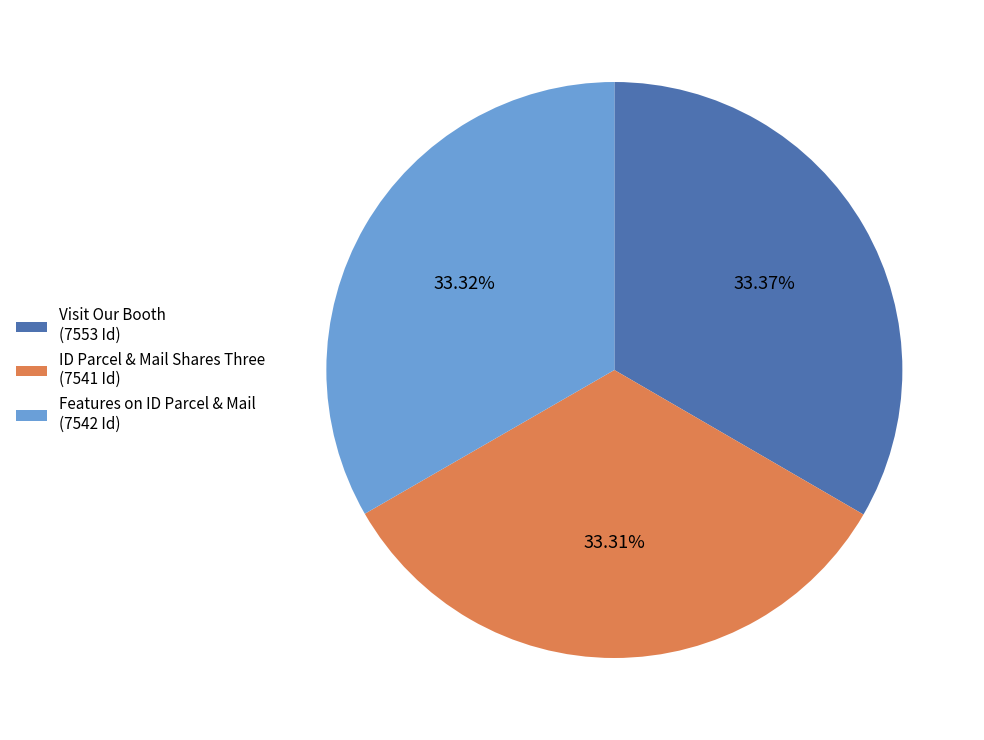

Combined, do ID Parcel & Mail Shares Three (7541 Id) and Visit Our Booth (7553 Id) account for over 50%?

Yes